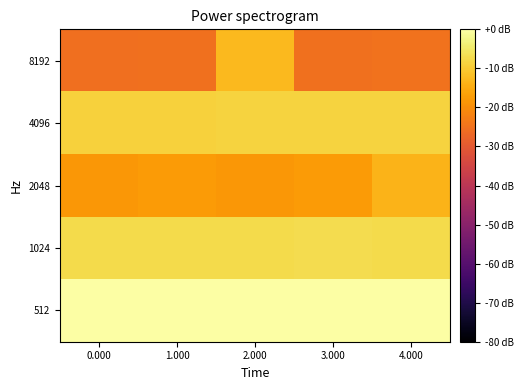

Reading left to right, what are all the values shown in this chart?

8192: 0.000=-25.3	1.000=-25.3	2.000=-12.7	3.000=-25.1	4.000=-25.0
4096: 0.000=-9.0	1.000=-8.9	2.000=-8.7	3.000=-8.7	4.000=-8.5
2048: 0.000=-18.4	1.000=-17.8	2.000=-18.2	3.000=-17.6	4.000=-13.5
1024: 0.000=-7.2	1.000=-7.2	2.000=-7.3	3.000=-6.9	4.000=-7.4
512: 0.000=0.0	1.000=-0.3	2.000=-0.2	3.000=-0.1	4.000=-0.2